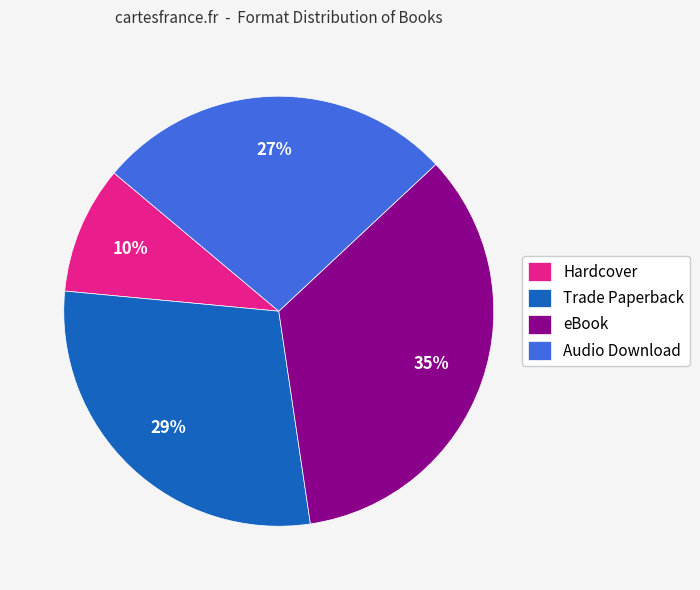

How many slices are in this pie chart?

4